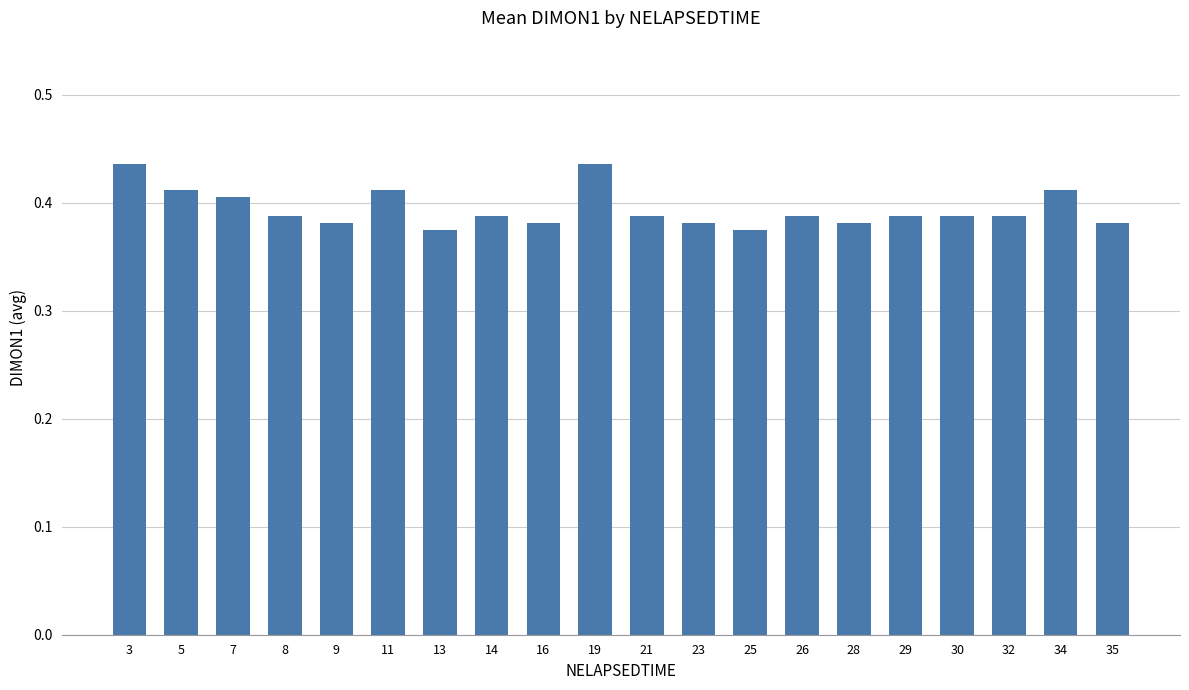

Does the chart contain stacked bars?

No